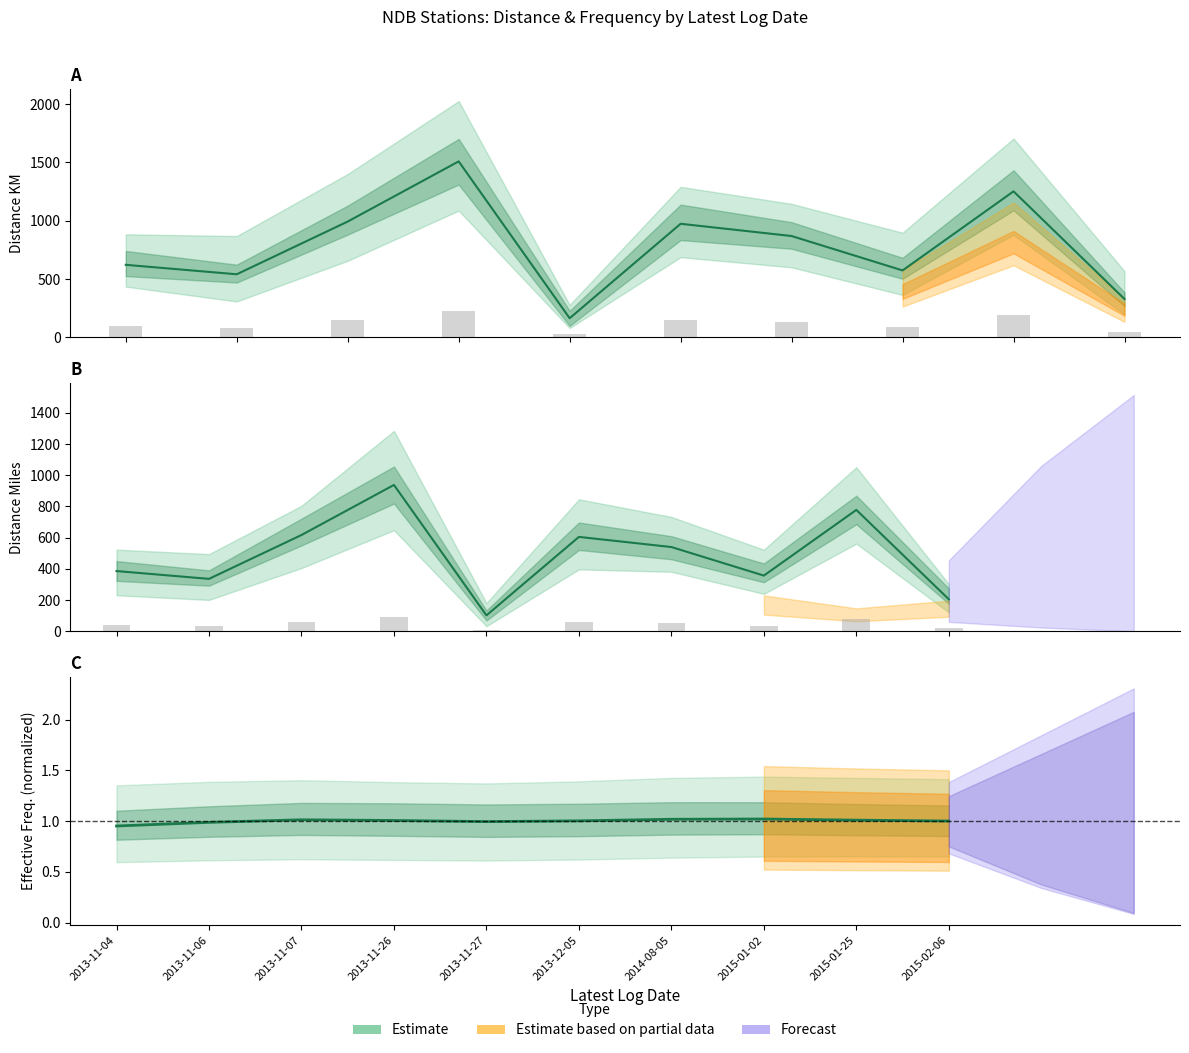

Between 2013-12-05 and 2015-01-02, which series saw the biggest shift?

KM